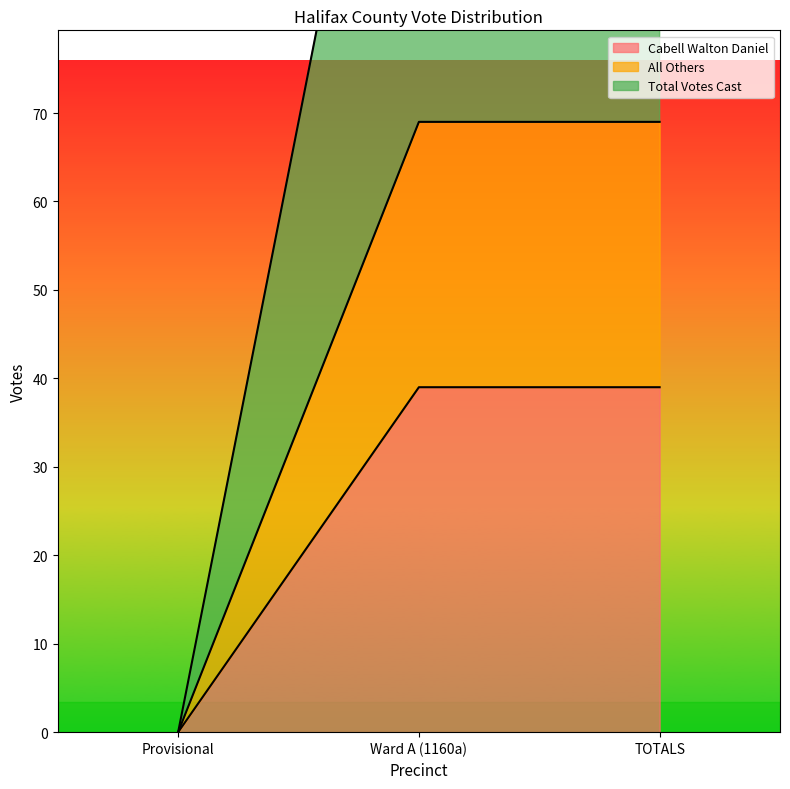

The Cabell Walton Daniel series shows 70 at Ward A (1160a). True or false?

False